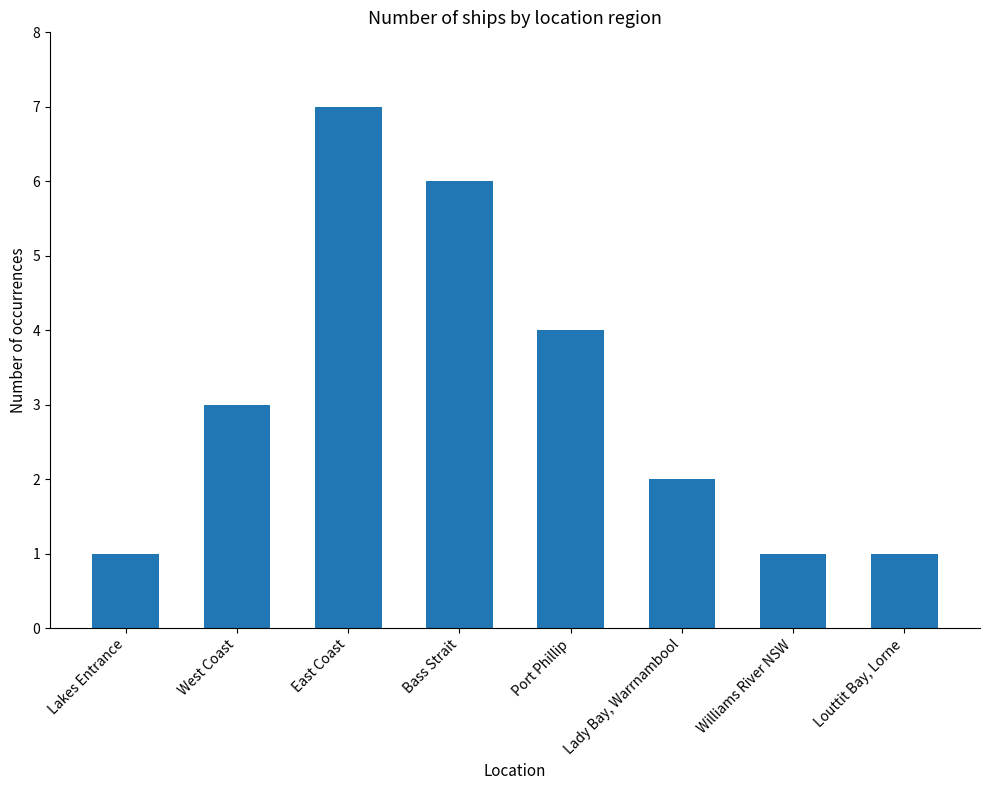

What is the sum of the values at Bass Strait and Williams River NSW?

7